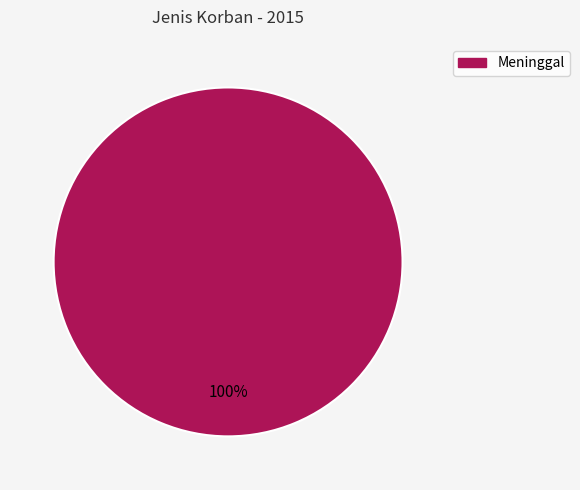

How many slices are in this pie chart?

1